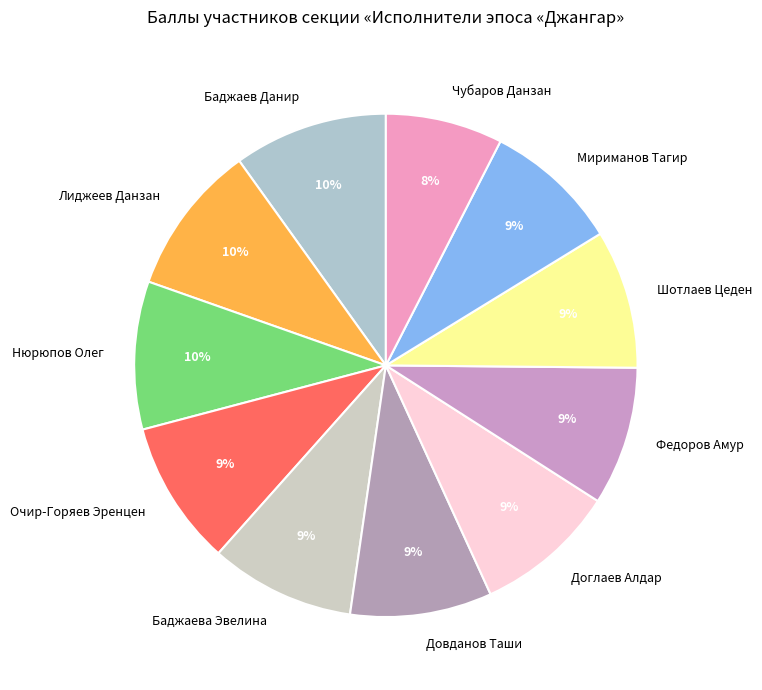

Is there any slice that represents more than half of the pie?

No